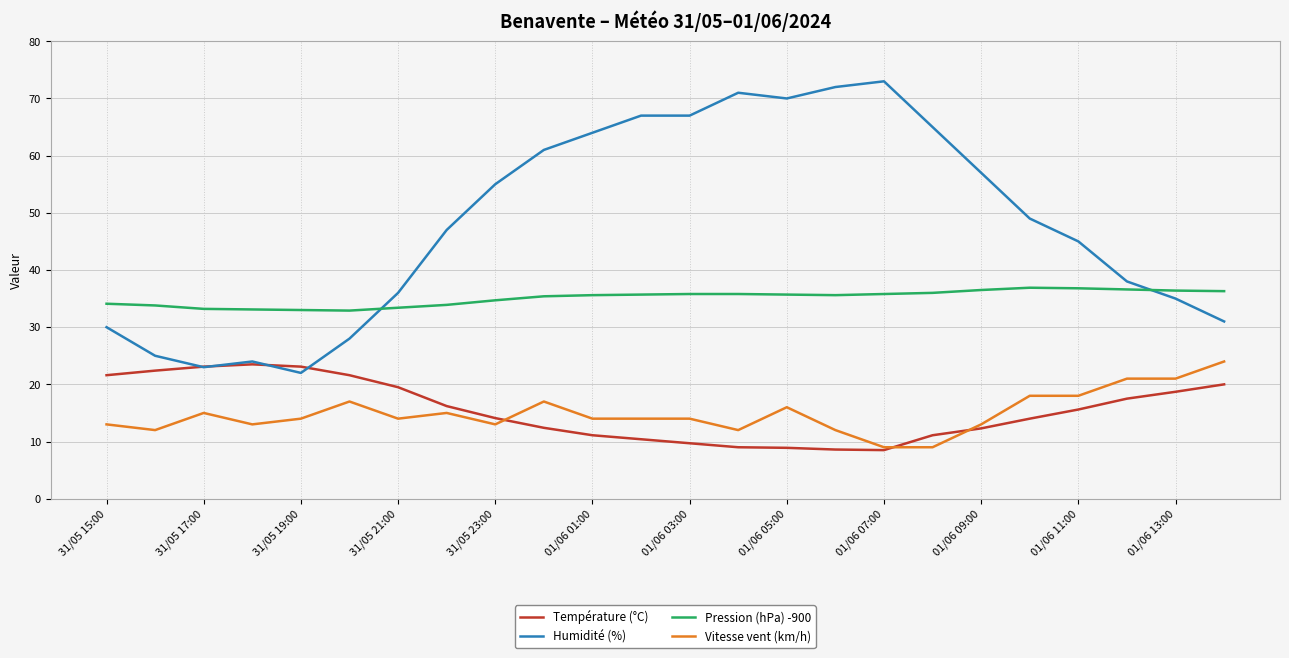

Which series has the largest total across all categories?

Humidité (%)